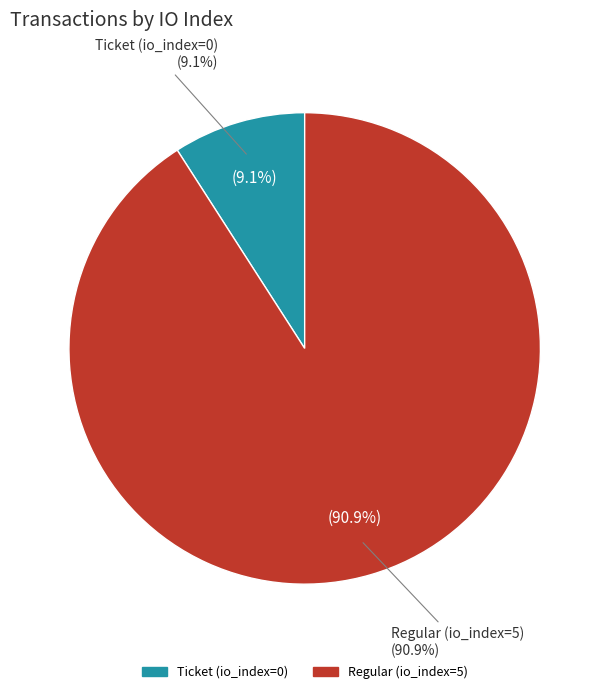

Which slice is the largest?

Regular (io_index=5)